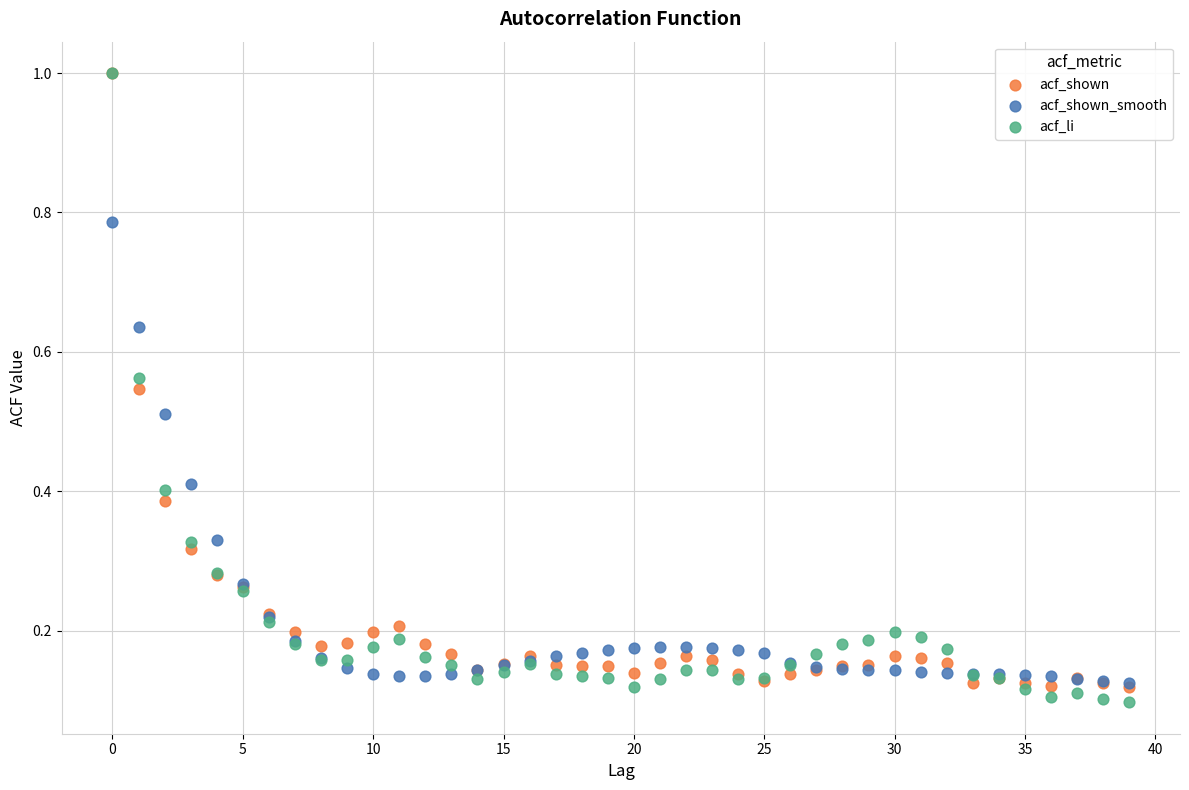

What are all the series names shown in the legend?

acf_shown, acf_shown_smooth, acf_li